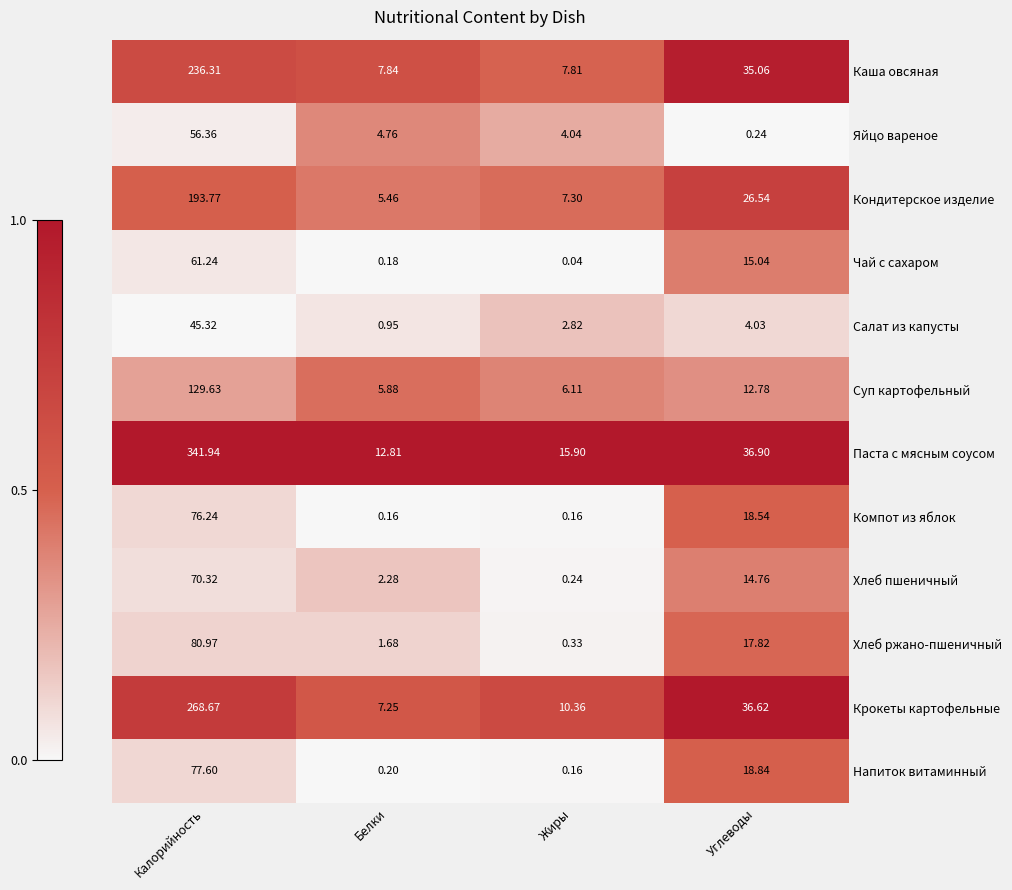

Rank the categories by Кондитерское изделие value from lowest to highest.

Белки, Жиры, Углеводы, Калорийность